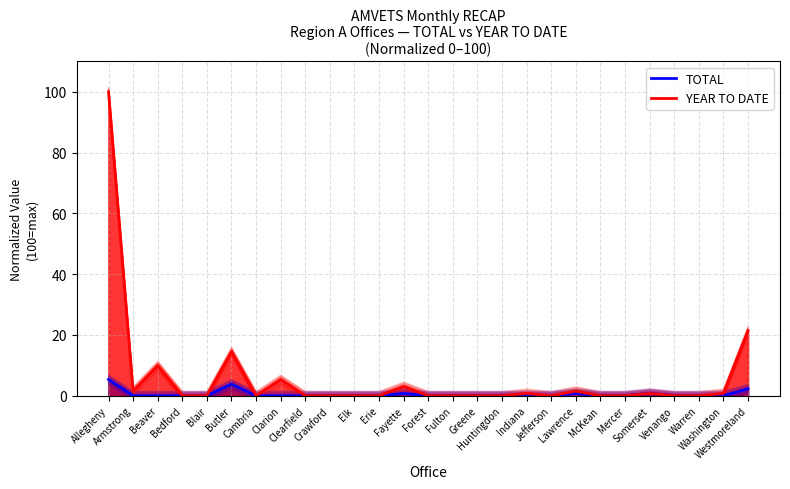

At how many categories does at least one series exceed 31?

1